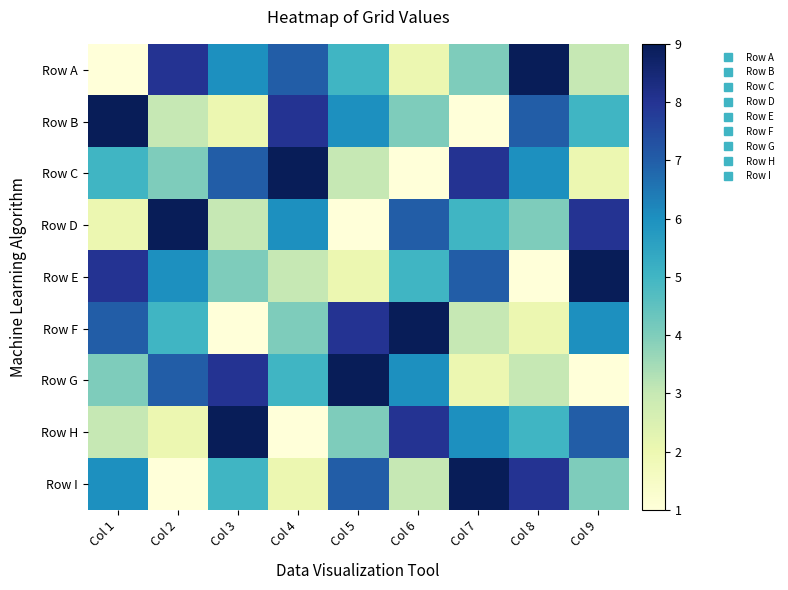

Between Col 2 and Col 8, which is larger?

Col 8